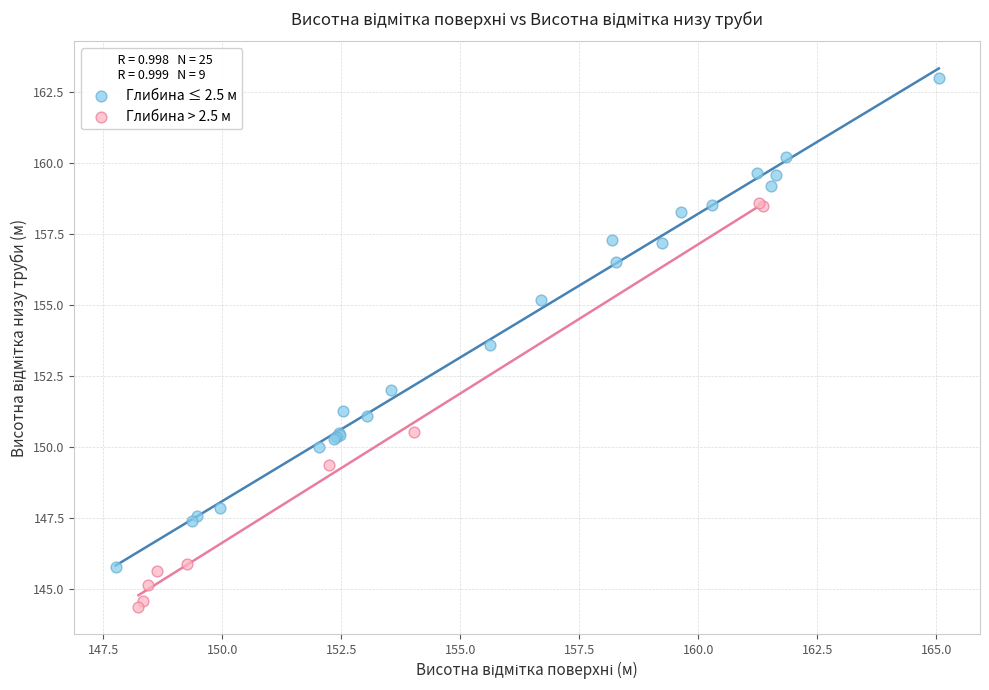

Which series has the largest Y range (max minus min)?

Глибина ≤ 2.5 м